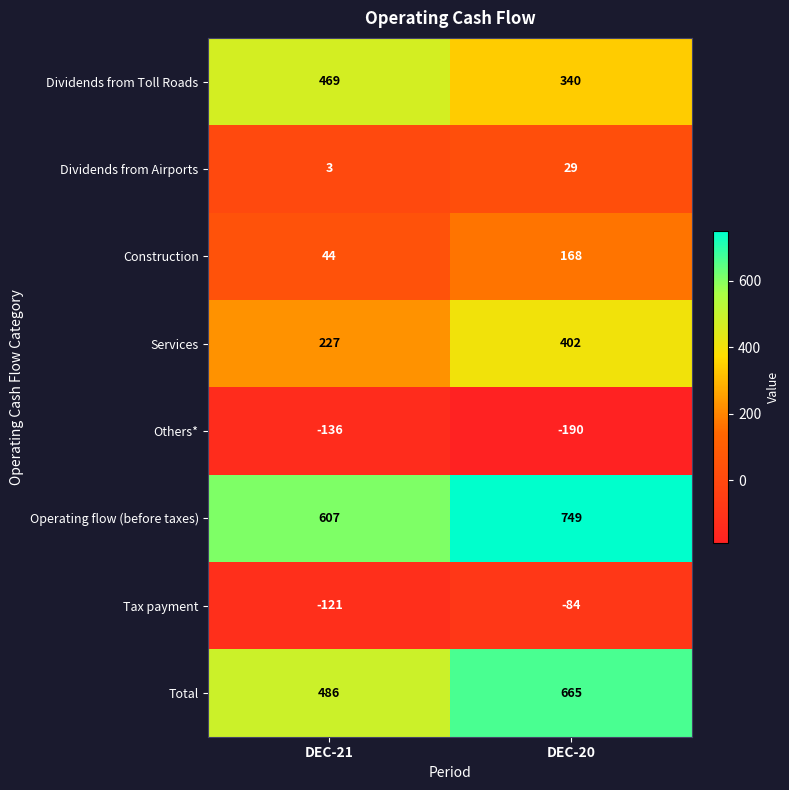

At which category is the sum across all series the highest?

DEC-20